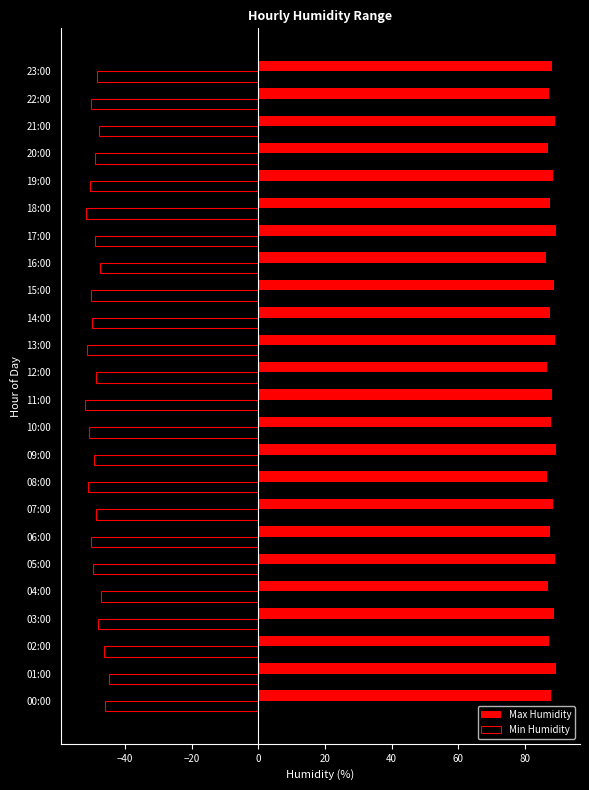

What is the sum of the Max Humidity values at 12:00 and 07:00?

174.8